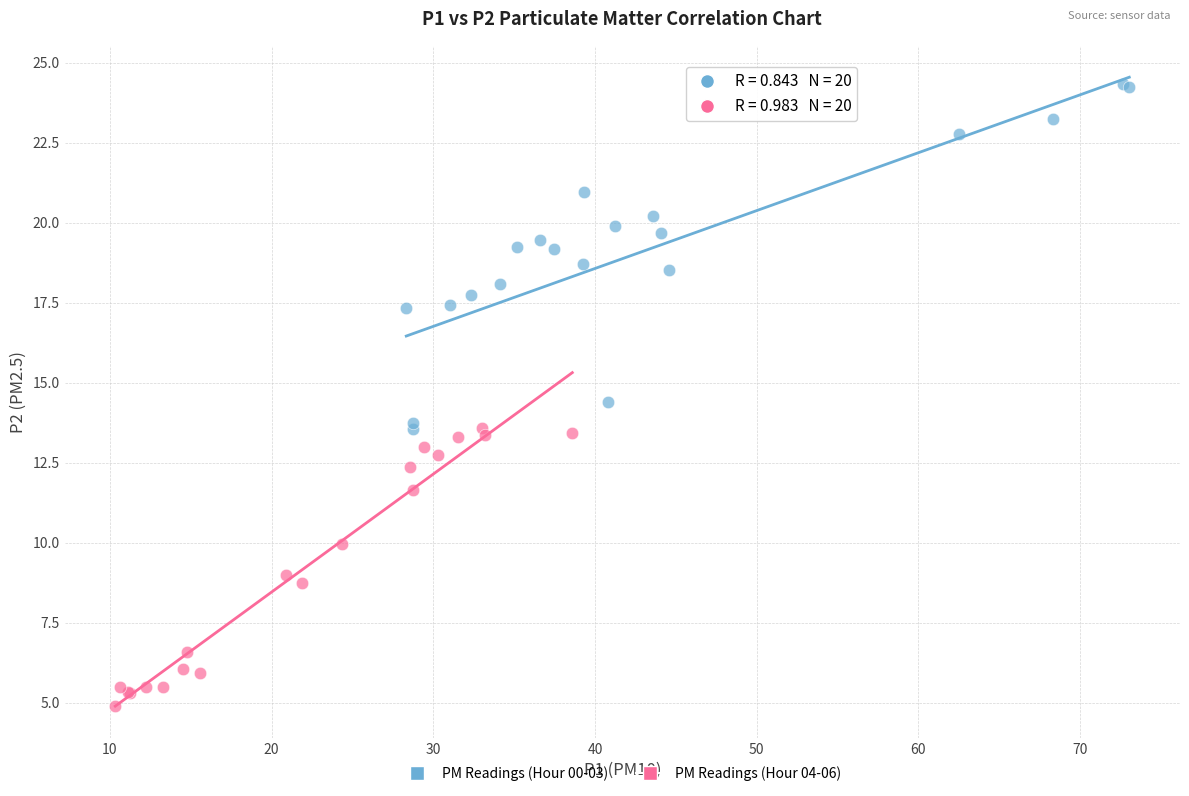

Which series has the widest spread of Y values?

PM Readings (Hour 00-03)